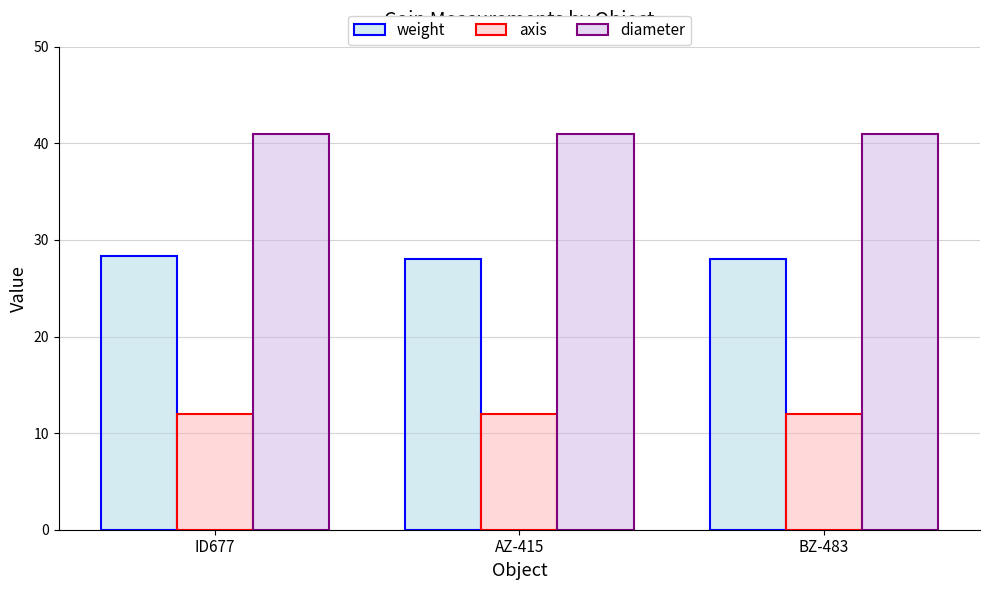

What is the value of the axis bar at the 3rd from the left?

12.0